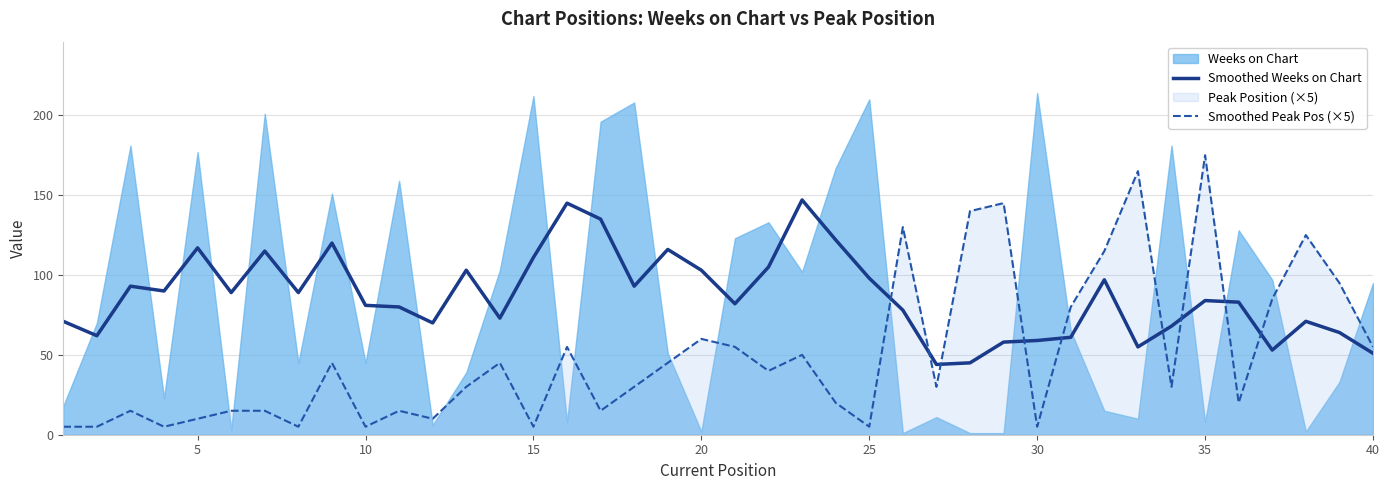

The Smoothed Peak Pos (×5) series shows 5 at 10. True or false?

True